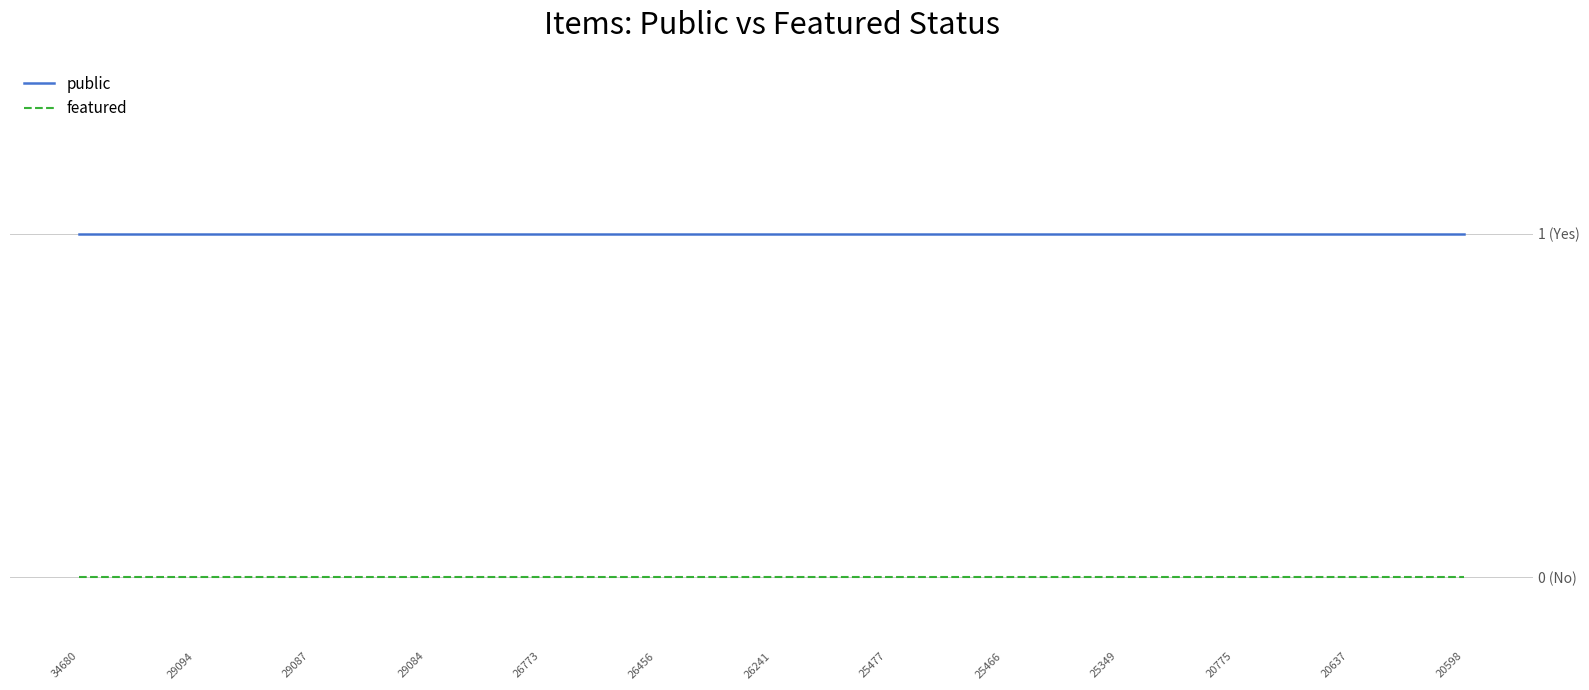

Does the chart display data point markers on the line(s)?

No